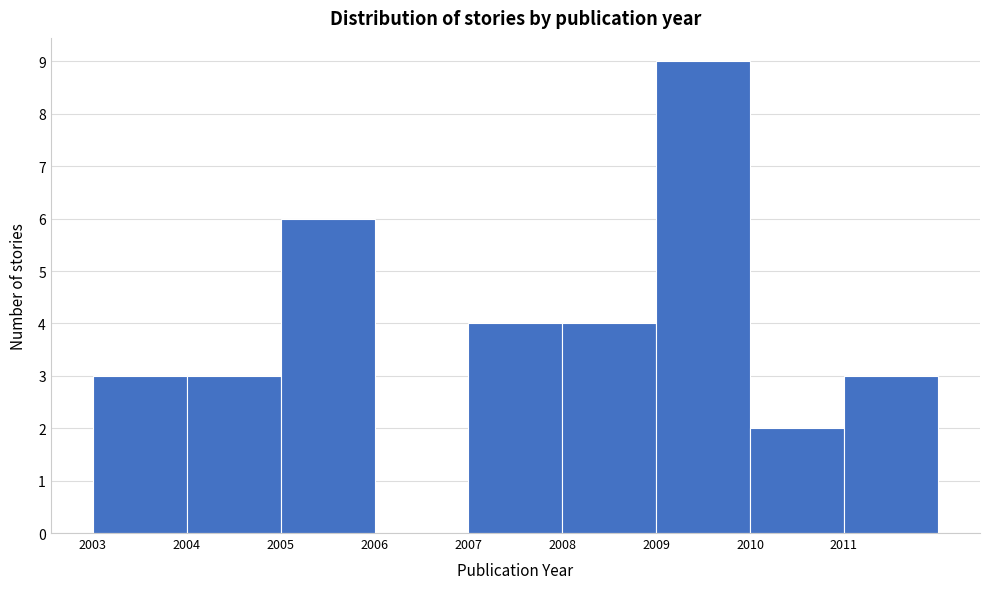

What is the height of the bar covering 2010 to 2011 on the x-axis? The values are not printed on the chart, so give them approximately, as read against the axis.

2